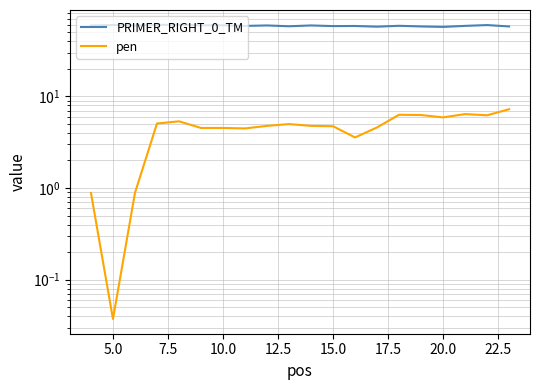

Rank the series by their average value, from highest to lowest.

PRIMER_RIGHT_0_TM, pen